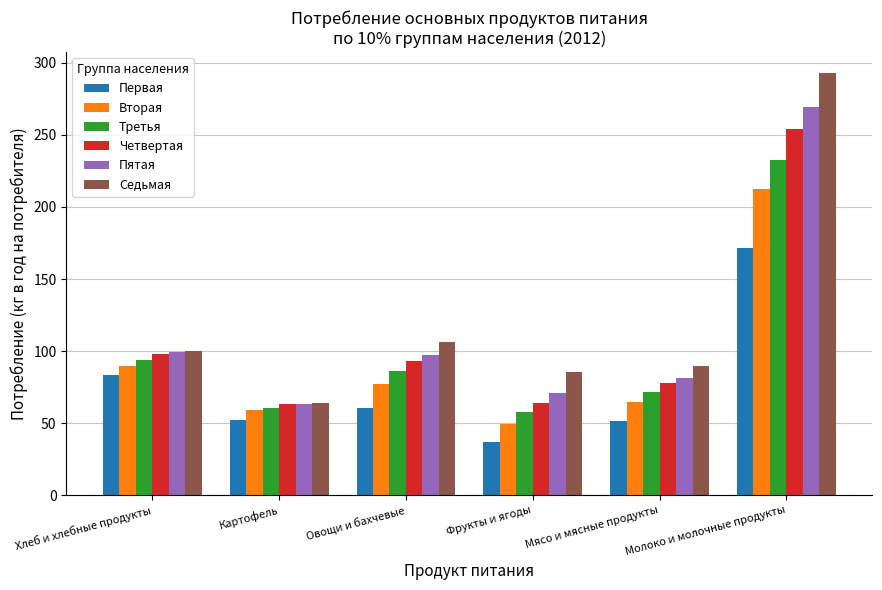

Which series has the widest spread of values?

Седьмая